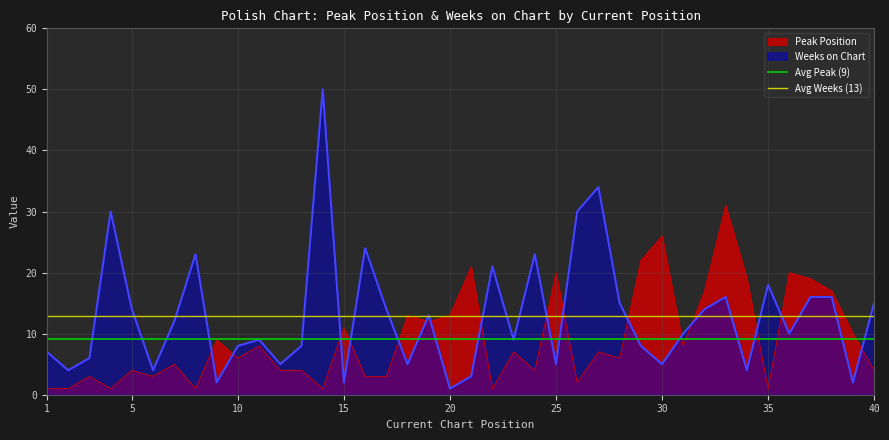

What is the maximum value for Peak Position?

31